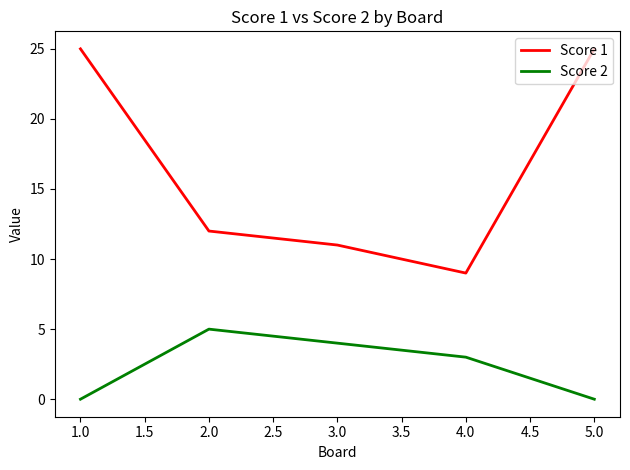

Is the value of Score 1 at 2.0 greater than the value of Score 2 at 5.0?

Yes